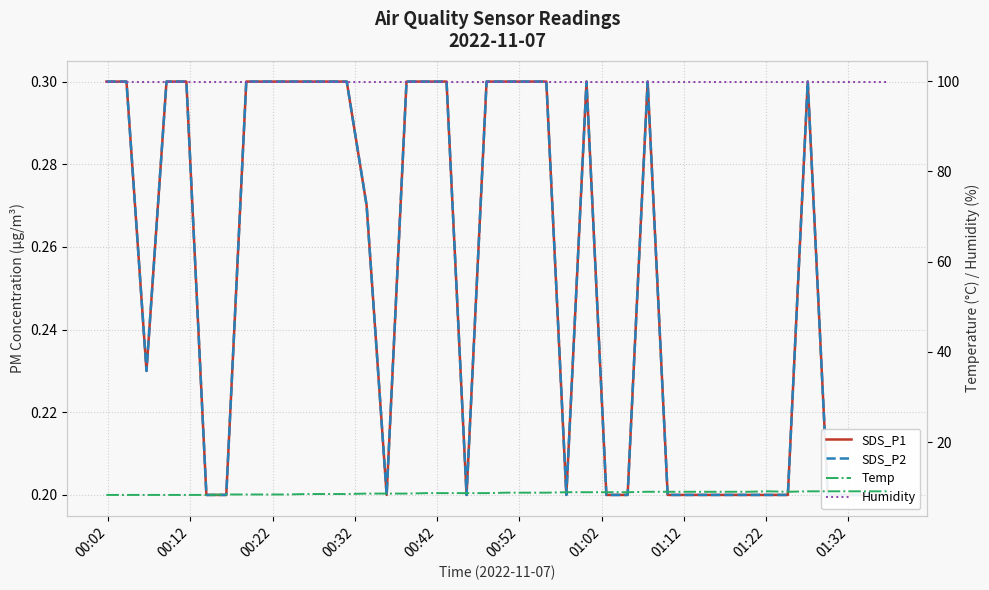

What is the sum of all Temp values?

349.1